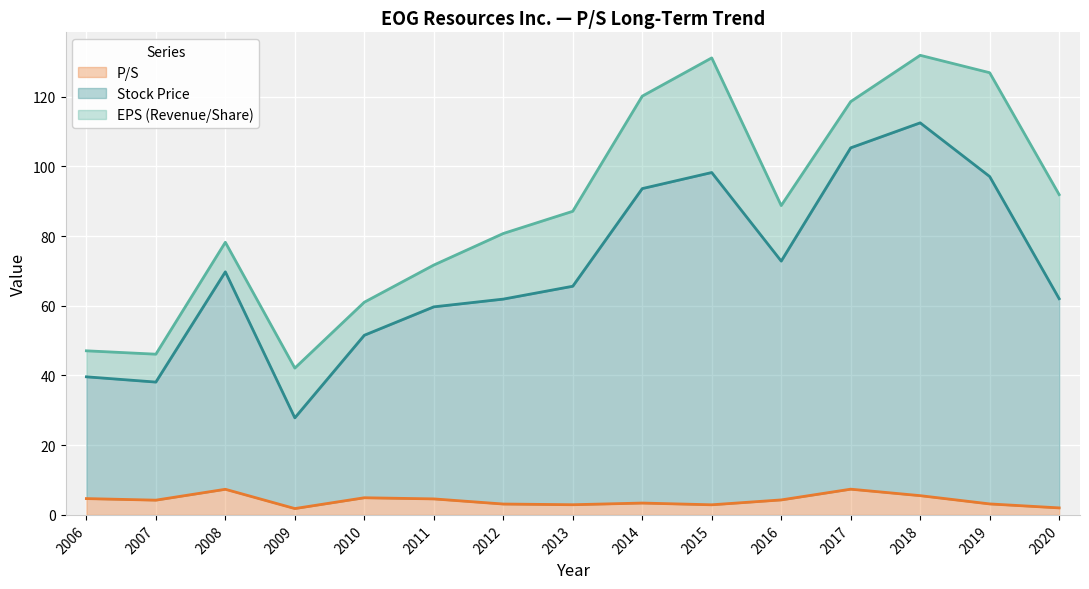

True or false: P/S and Stock Price intersect in this chart.

False